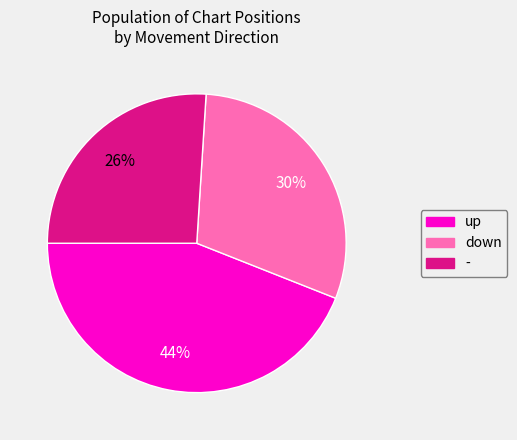

To the nearest percent, what portion does down represent?

30%